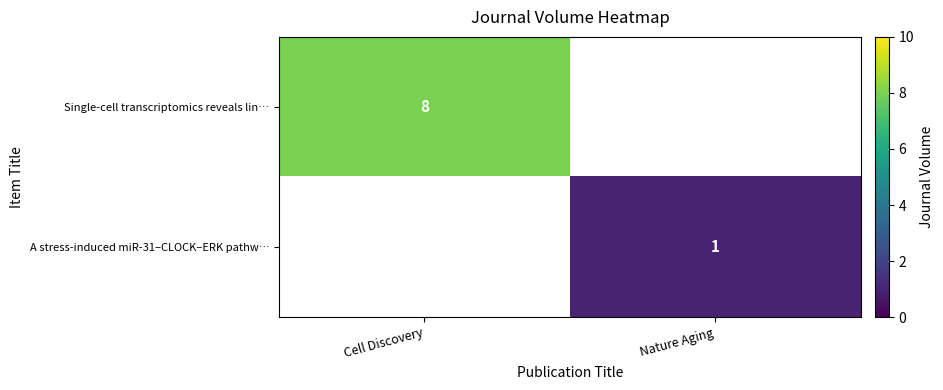

Is it true that Single-cell transcriptomics reveals lin… equals 3 at Cell Discovery?

False